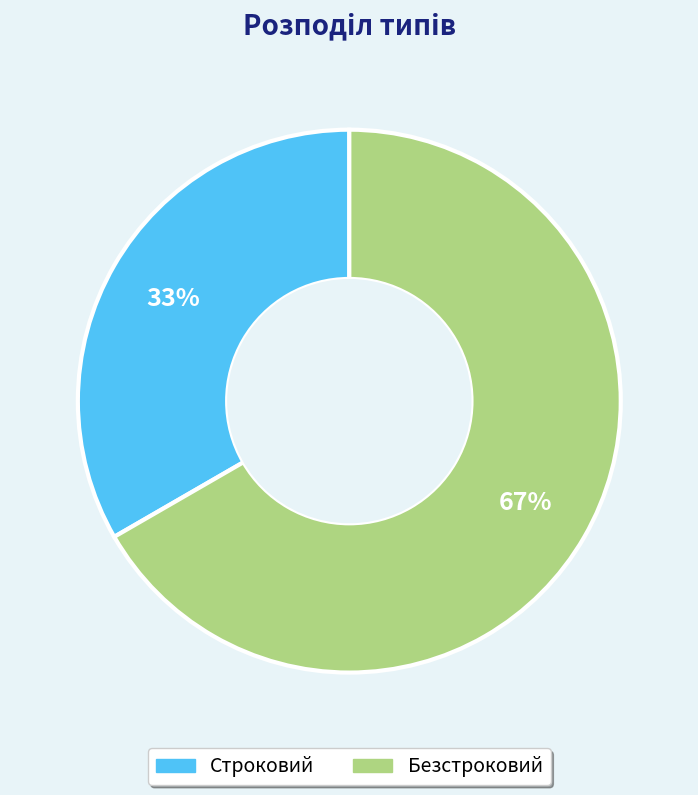

To the nearest percent, what percentage of the pie is Строковий?

33%